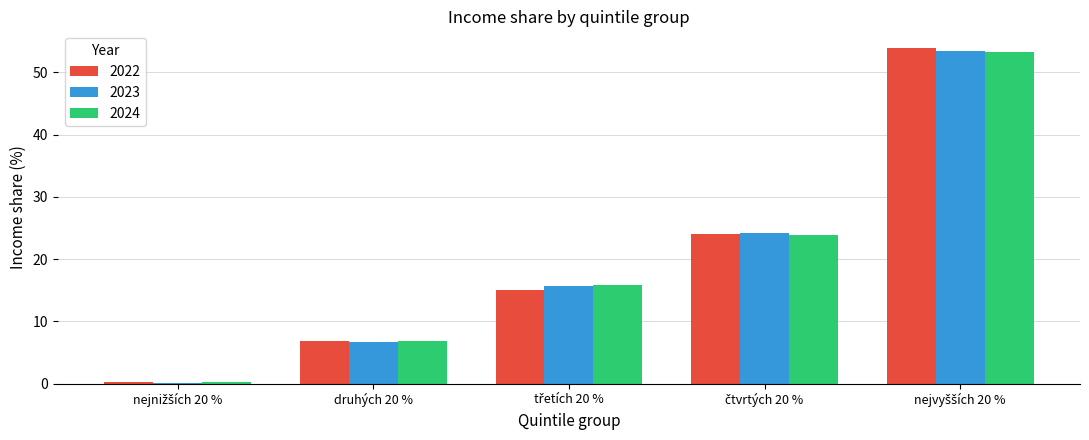

What are all the series names shown in the legend?

2022, 2023, 2024